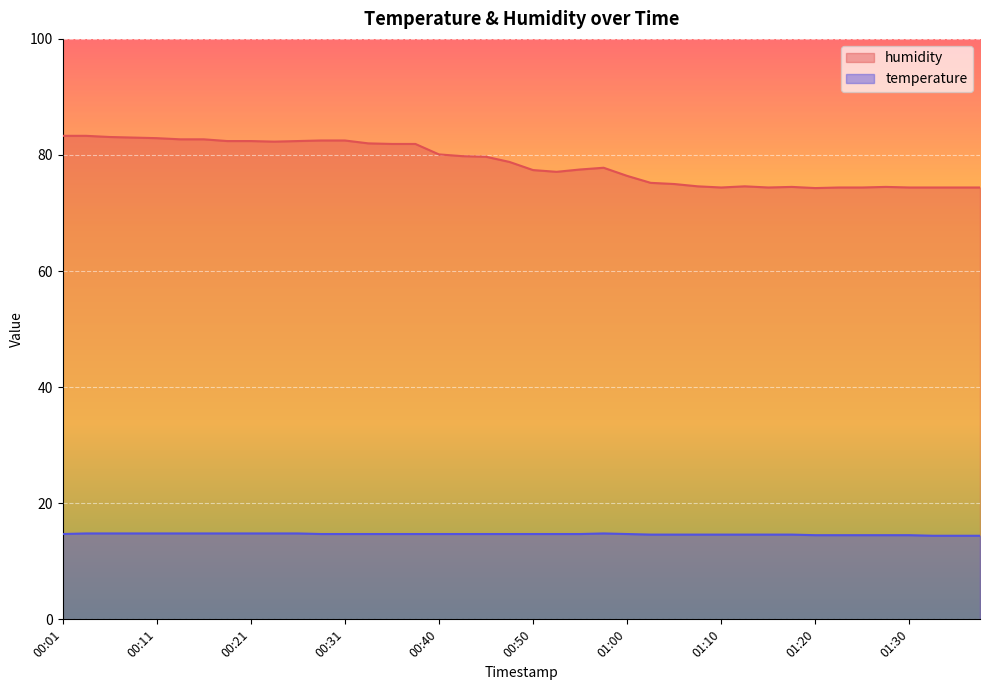

Reading left to right, what are all the values shown in this chart?

humidity: 83.3	83.3	83.1	83.0	82.9	82.7	82.7	82.4	82.4	82.3	82.4	82.5	82.5	82.0	81.9	81.9	80.1	79.8	79.7	78.8	77.4	77.1	77.5	77.8	76.4	75.2	75.0	74.6	74.4	74.6	74.4	74.5	74.3	74.4	74.4	74.5	74.4	74.4	74.4	74.4
temperature: 14.7	14.8	14.8	14.8	14.8	14.8	14.8	14.8	14.8	14.8	14.8	14.7	14.7	14.7	14.7	14.7	14.7	14.7	14.7	14.7	14.7	14.7	14.7	14.8	14.7	14.6	14.6	14.6	14.6	14.6	14.6	14.6	14.5	14.5	14.5	14.5	14.5	14.4	14.4	14.4